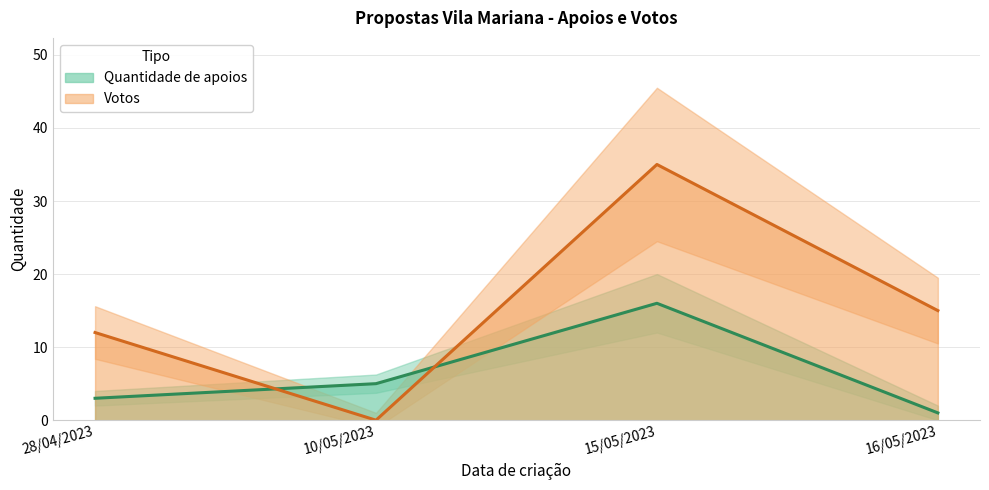

Does the chart display data point markers on the line(s)?

No